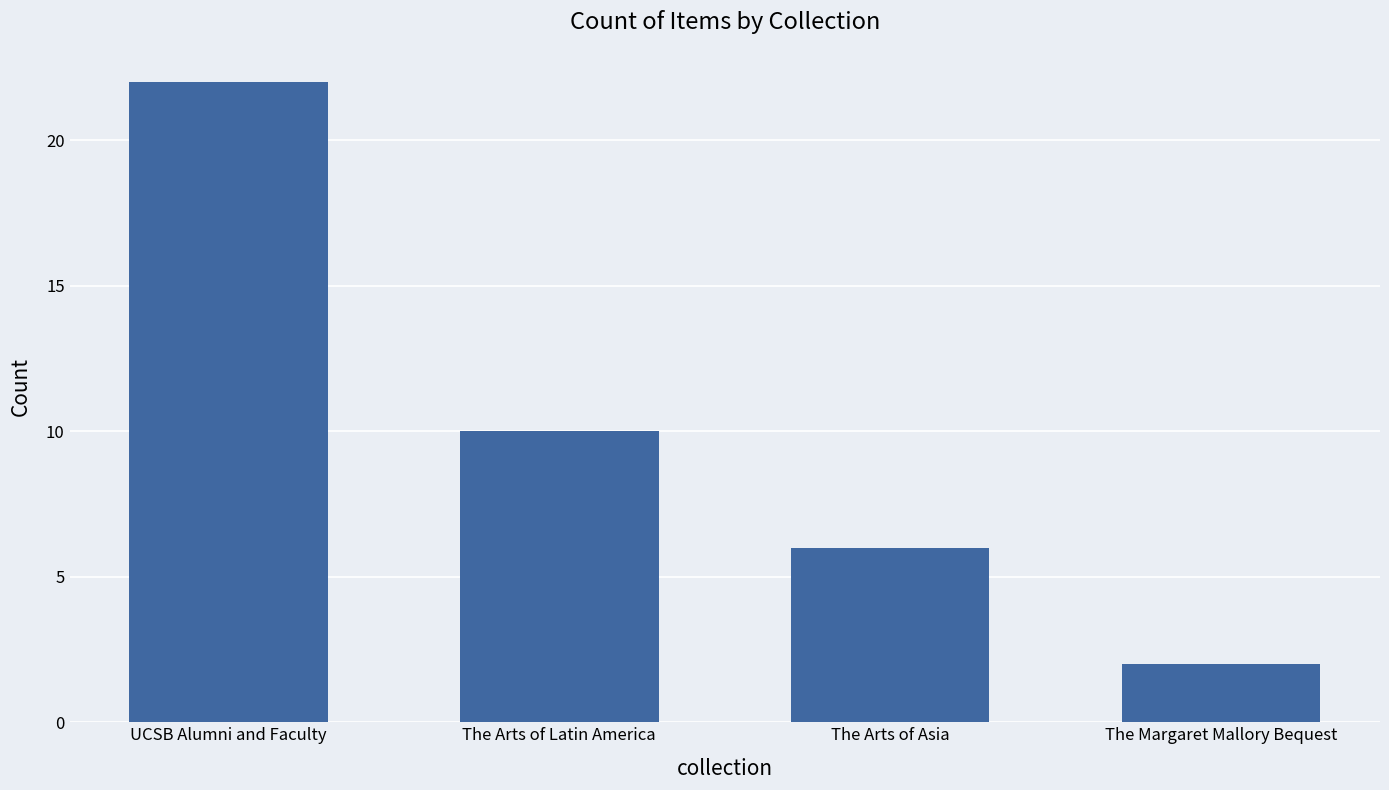

What is the difference between the values at The Arts of Asia and The Margaret Mallory Bequest?

4